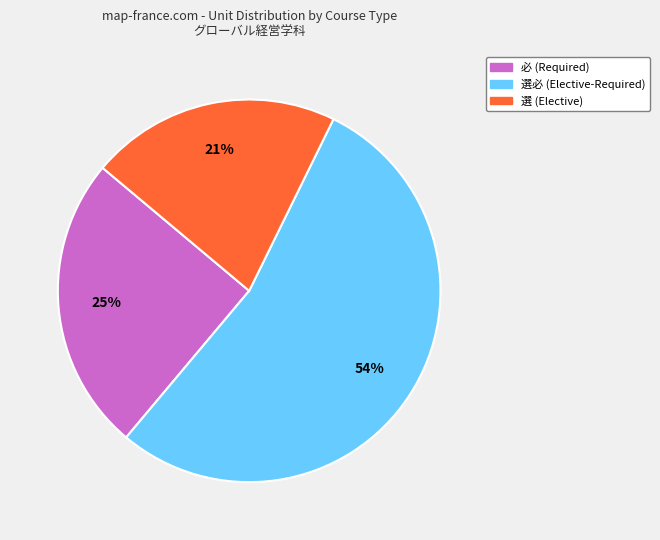

To the nearest percent, what is the average slice percentage?

33%